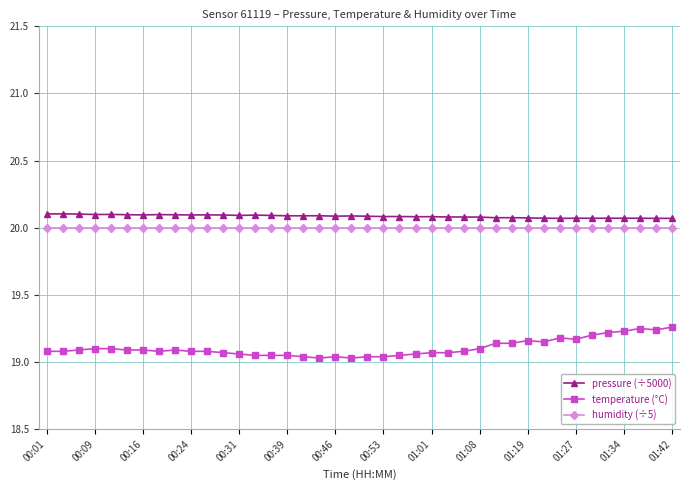

What is the sum of all temperature (°C) values?

764.2